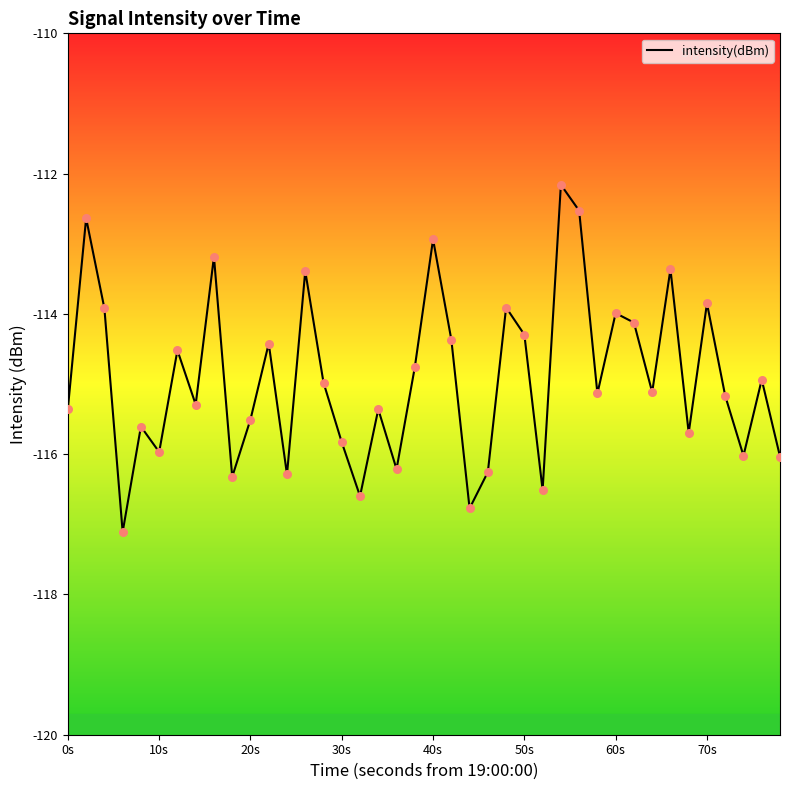

What is the difference between the maximum and minimum values?

5.0